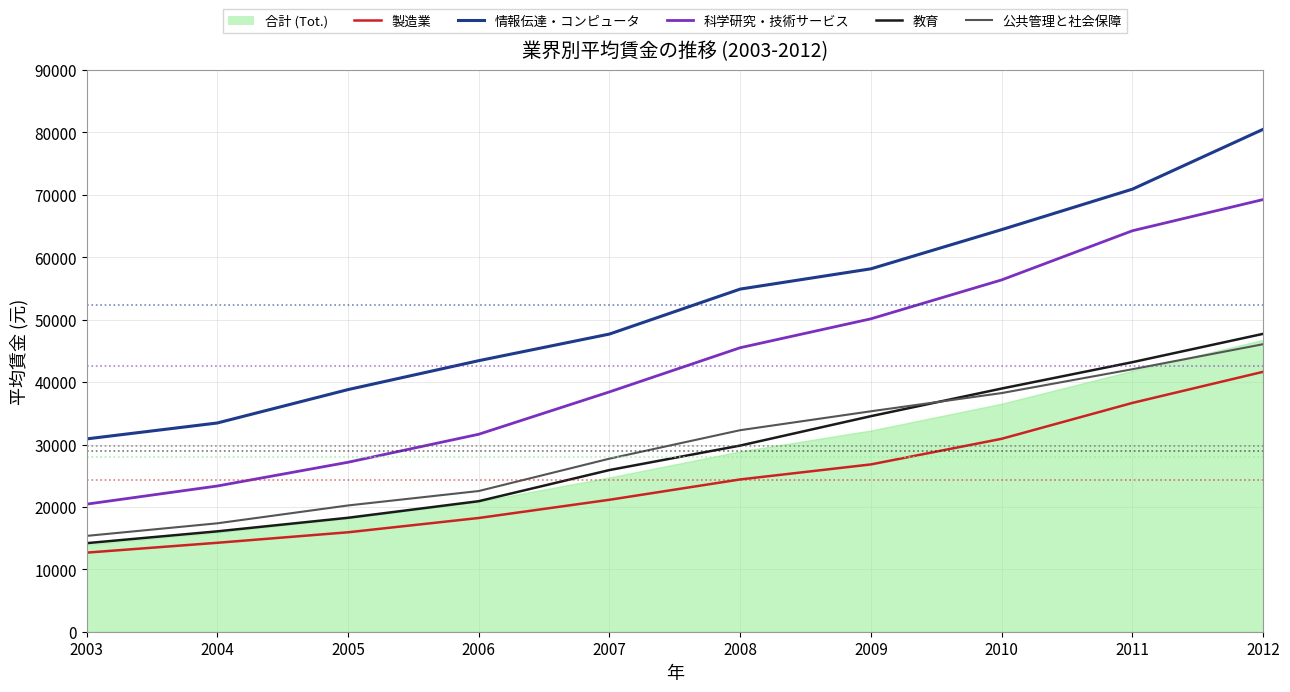

True or false: 情報伝達・コンピュータ and 公共管理と社会保障 intersect in this chart.

False